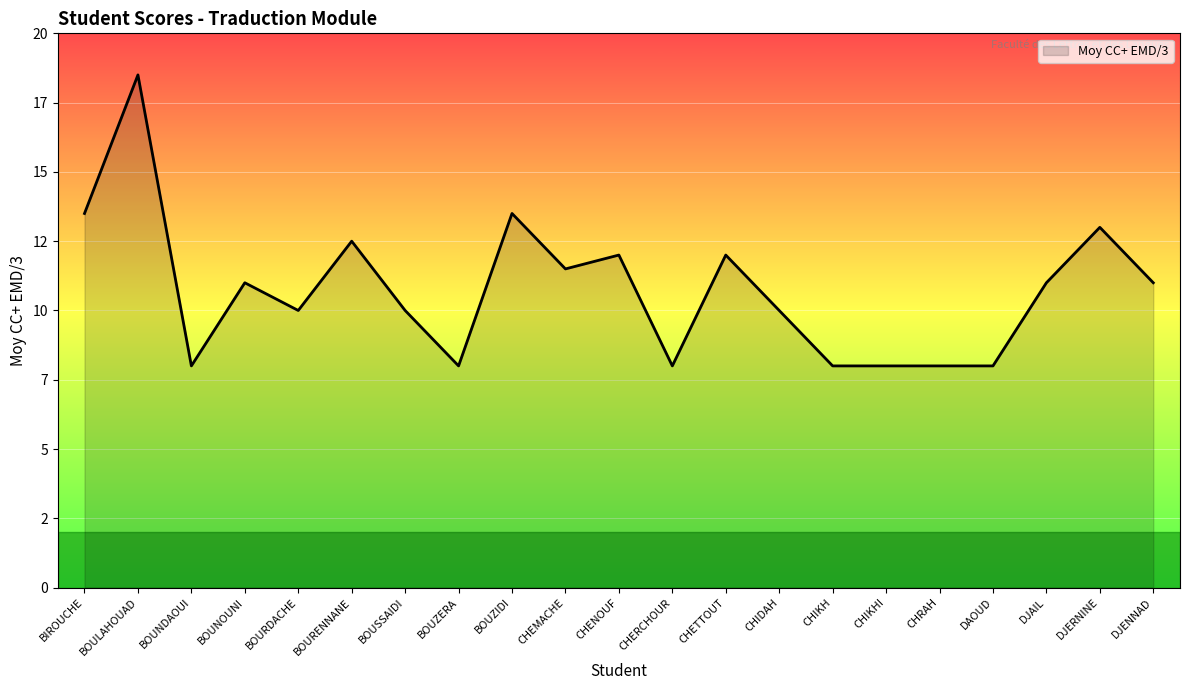

Where does the data first go above 11?

BIROUCHE